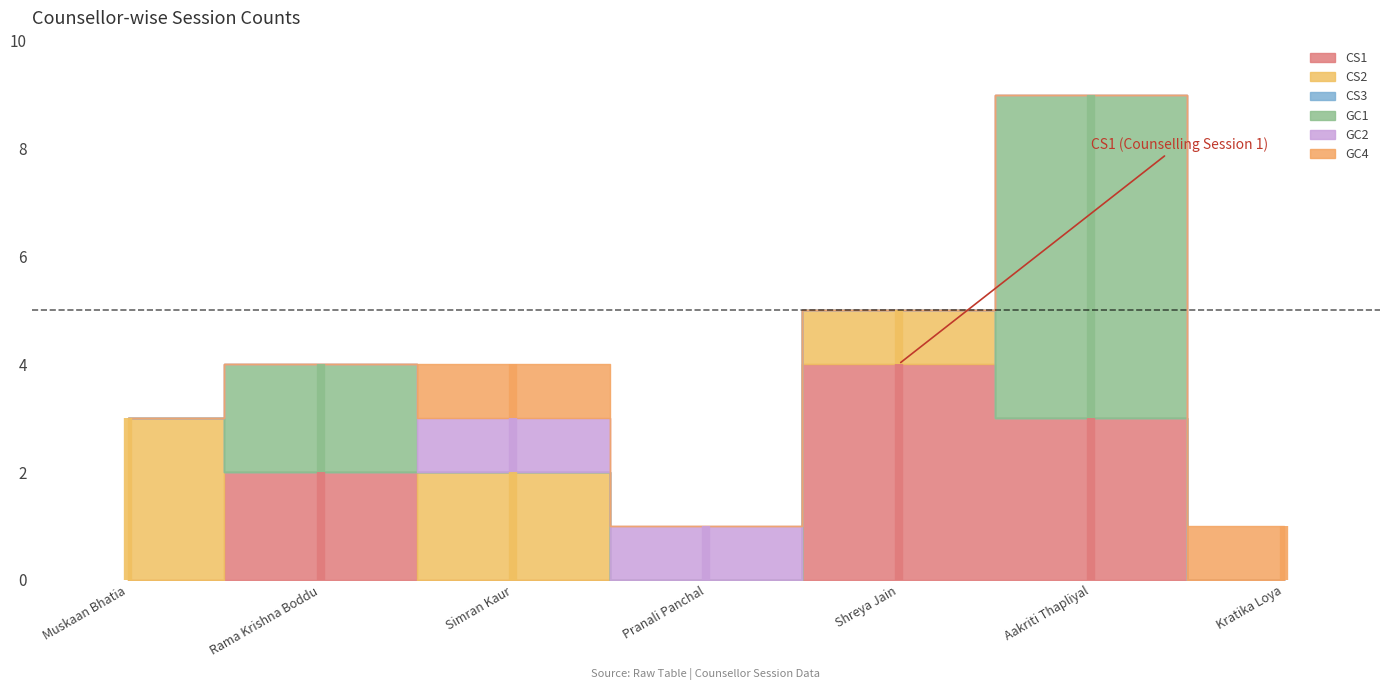

Rank the series by their maximum value, from highest to lowest.

GC1, CS1, CS2, GC2, GC4, CS3